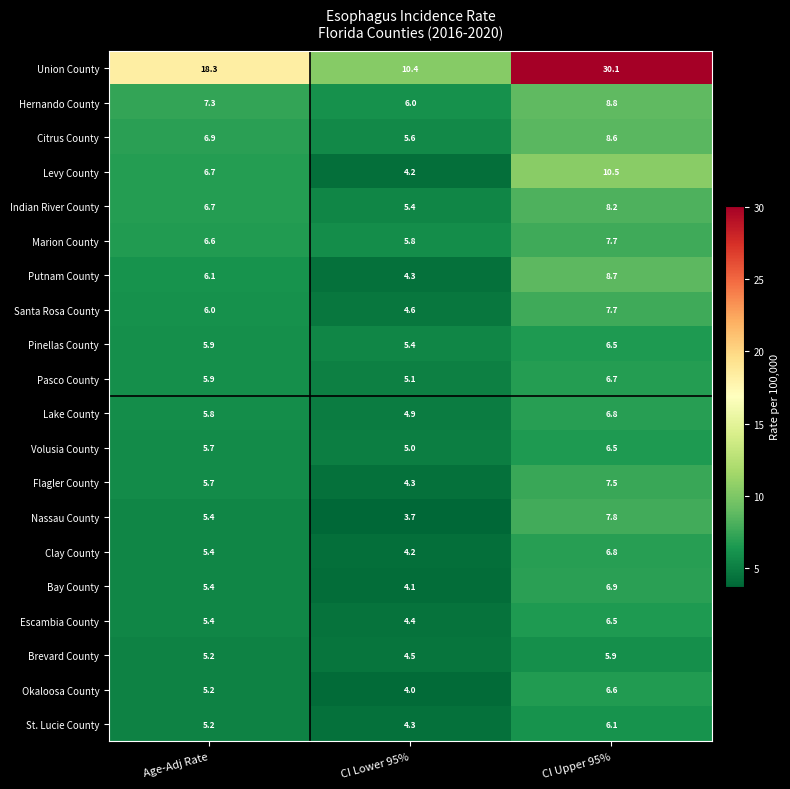

What value does the Levy County series have at Age-Adj Rate?

6.7